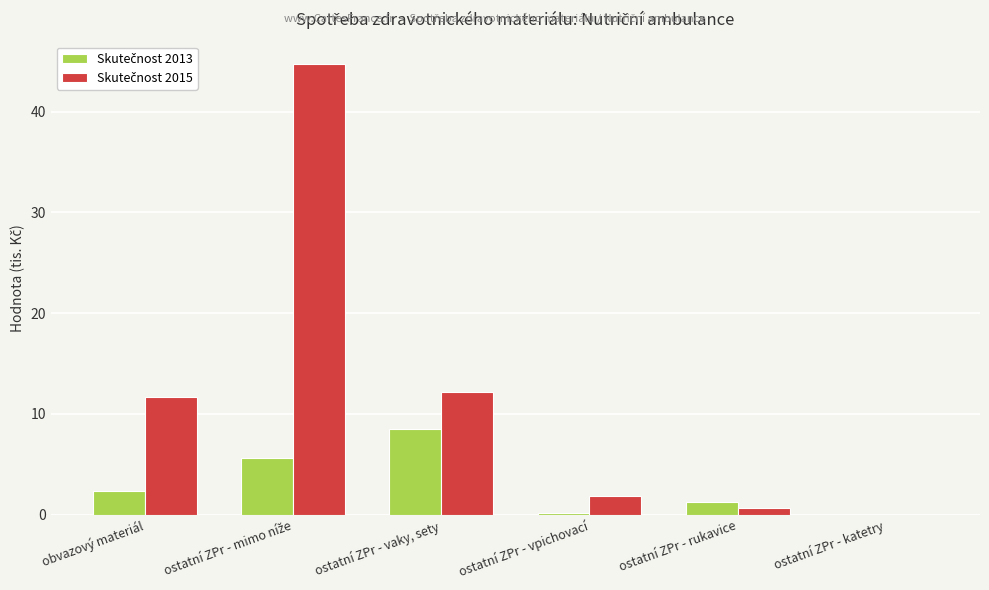

What is the total value across all series at obvazový materiál?

14.0